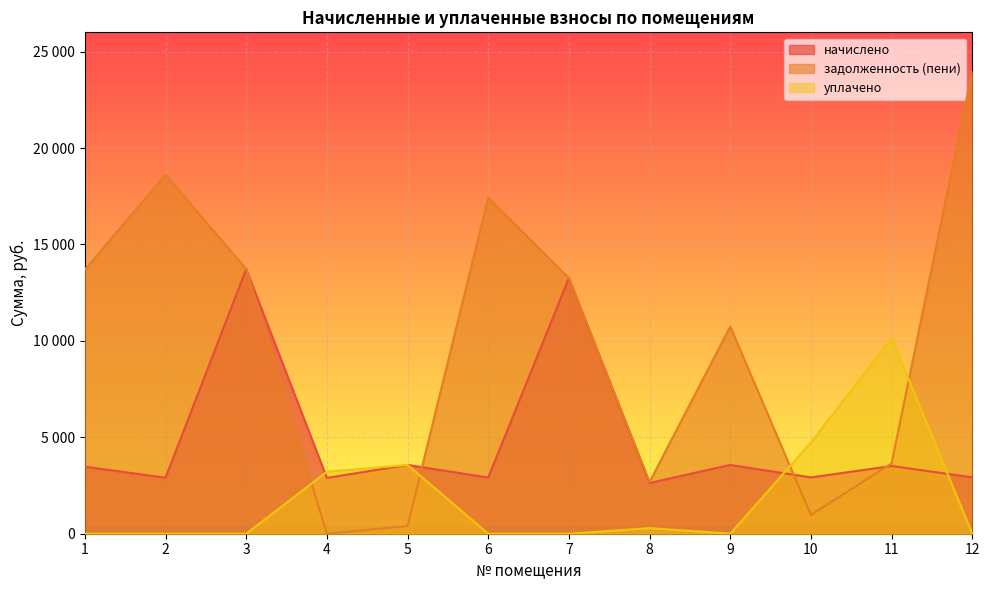

List the series in order of their overall mean, lowest first.

уплачено, начислено, задолженность (пени)